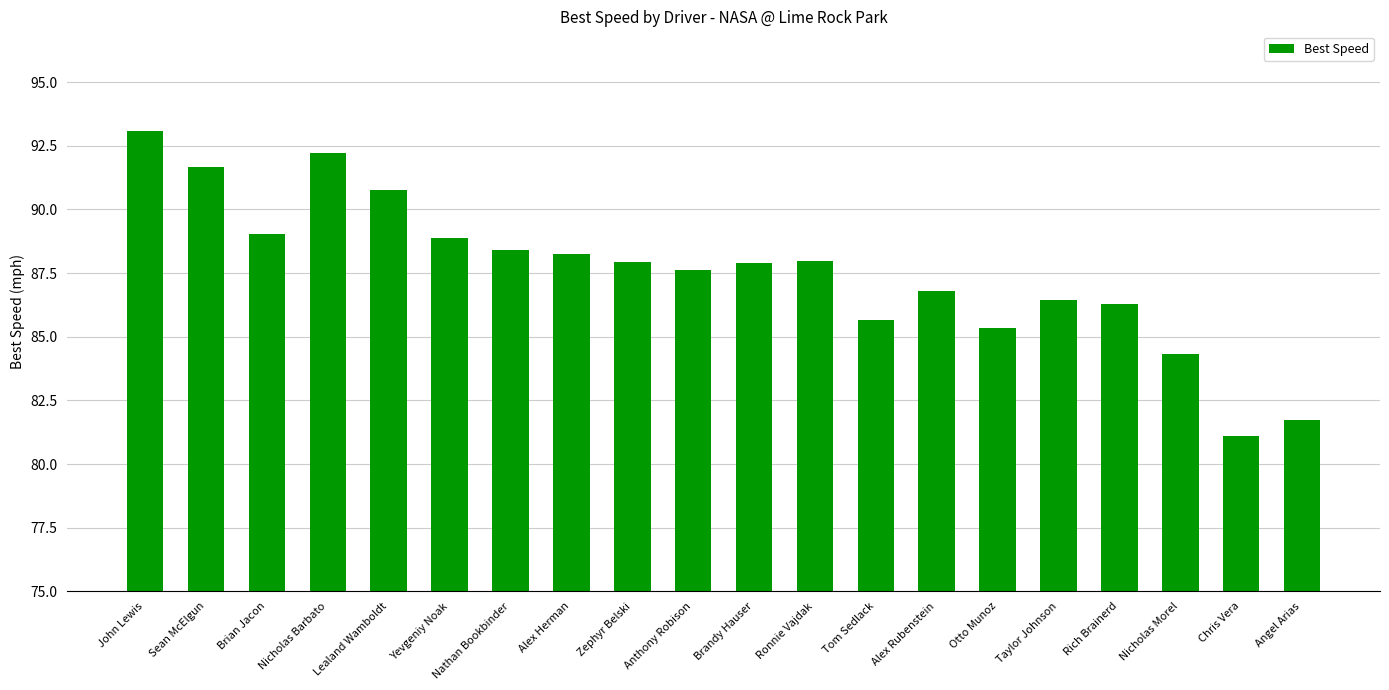

What is the value of the 13th bar from the left?

85.7